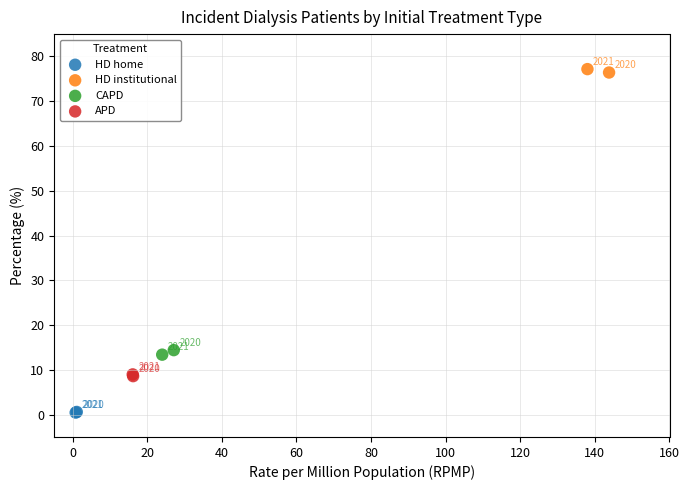

What are all the series names shown in the legend?

HD home, HD institutional, CAPD, APD